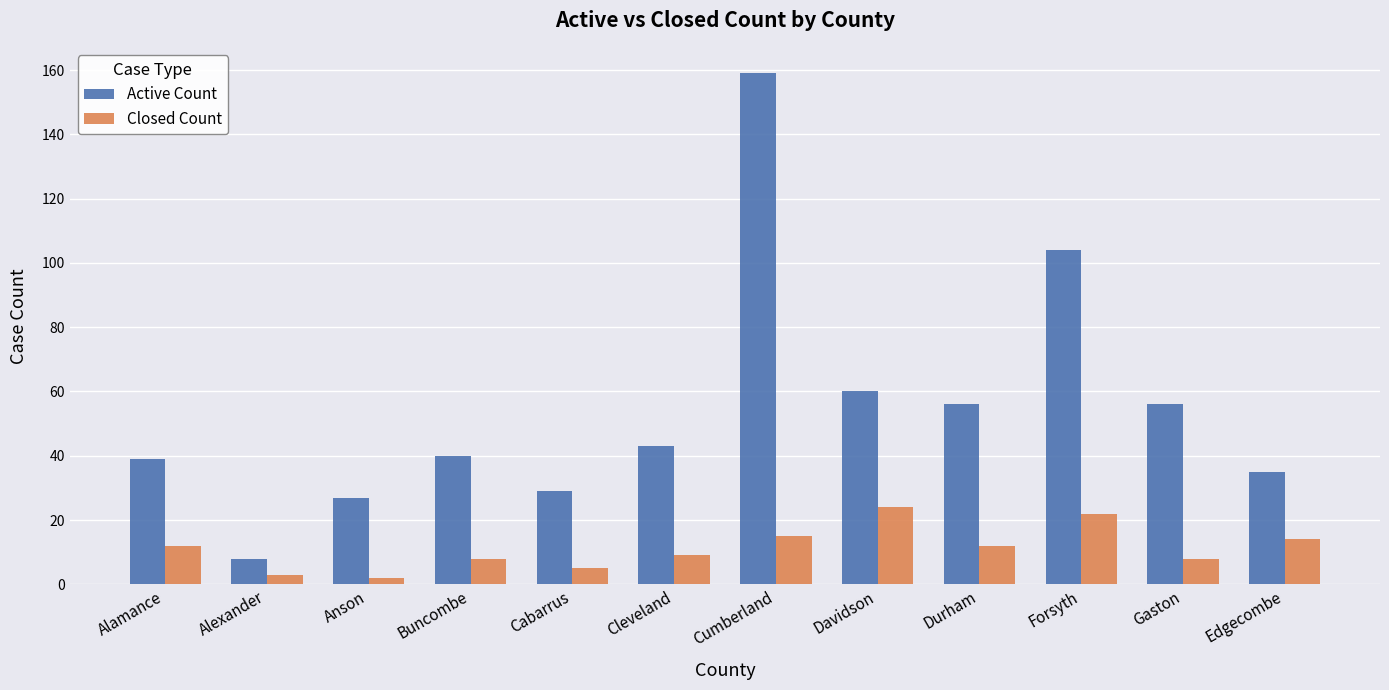

What is the sum of all Active Count values?

656